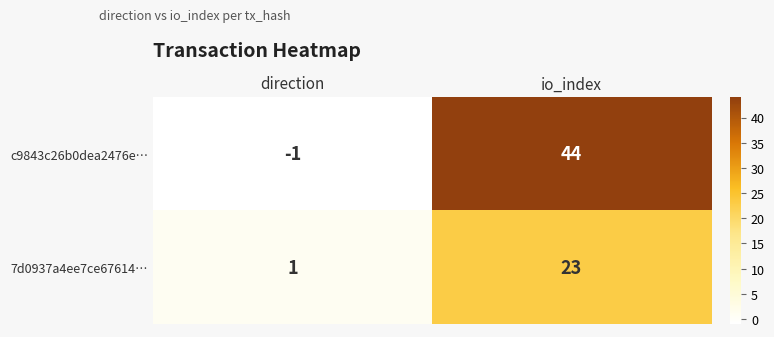

Count the number of data series in this chart.

2